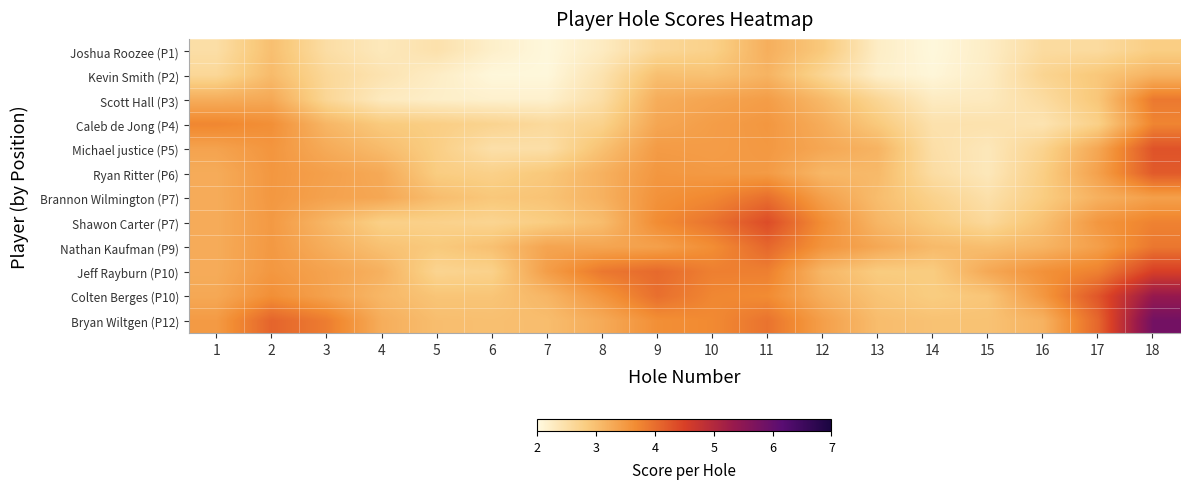

Reading left to right, extract all data points from this chart.

Joshua Roozee (P1): 1=2.5	2=3.0	3=2.5	4=2.3	5=2.5	6=2.2	7=2.0	8=2.3	9=2.6	10=2.7	11=3.2	12=2.9	13=2.2	14=2.0	15=2.2	16=2.6	17=2.6	18=2.8
Kevin Smith (P2): 1=2.6	2=3.1	3=2.6	4=2.4	5=2.2	6=2.1	7=2.0	8=2.4	9=3.0	10=3.0	11=3.2	12=2.7	13=2.2	14=2.1	15=2.2	16=2.7	17=2.9	18=3.2
Scott Hall (P3): 1=3.2	2=3.3	3=2.6	4=2.3	5=2.2	6=2.2	7=2.2	8=2.5	9=3.2	10=3.3	11=3.4	12=3.1	13=2.7	14=2.3	15=2.3	16=2.5	17=2.9	18=3.9
Caleb de Jong (P4): 1=3.7	2=3.6	3=3.1	4=2.9	5=2.8	6=2.7	7=2.6	8=2.7	9=3.3	10=3.4	11=3.5	12=3.2	13=2.9	14=2.4	15=2.4	16=2.4	17=2.8	18=3.7
Michael justice (P5): 1=3.4	2=3.5	3=3.3	4=3.1	5=2.8	6=2.5	7=2.5	8=3.0	9=3.5	10=3.4	11=3.5	12=3.3	13=3.2	14=2.5	15=2.3	16=2.7	17=3.3	18=4.3
Ryan Ritter (P6): 1=3.3	2=3.5	3=3.4	4=3.3	5=2.8	6=2.7	7=2.9	8=3.2	9=3.5	10=3.5	11=3.5	12=3.1	13=3.1	14=2.5	15=2.3	16=2.8	17=3.4	18=4.2
Brannon Wilmington (P7): 1=3.3	2=3.5	3=3.4	4=3.3	5=3.0	6=2.9	7=2.9	8=3.2	9=3.6	10=3.7	11=4.0	12=3.4	13=3.0	14=2.7	15=2.5	16=2.8	17=3.2	18=3.4
Shawon Carter (P7): 1=3.3	2=3.5	3=3.1	4=2.8	5=2.7	6=2.7	7=2.8	8=3.0	9=3.7	10=3.9	11=4.4	12=3.6	13=3.1	14=2.8	15=2.6	16=3.0	17=3.5	18=3.8
Nathan Kaufman (P9): 1=3.3	2=3.5	3=3.2	4=3.0	5=2.9	6=3.0	7=3.3	8=3.3	9=3.4	10=3.6	11=4.1	12=3.6	13=3.3	14=3.1	15=3.0	16=3.1	17=3.4	18=3.9
Jeff Rayburn (P10): 1=3.3	2=3.5	3=3.4	4=3.2	5=2.7	6=2.7	7=3.4	8=3.9	9=4.0	10=3.8	11=3.8	12=3.1	13=2.8	14=2.8	15=3.3	16=3.6	17=3.8	18=4.5
Colten Berges (P10): 1=3.3	2=3.6	3=3.4	4=3.1	5=2.9	6=2.9	7=3.1	8=3.5	9=4.0	10=3.7	11=3.7	12=3.2	13=2.9	14=2.8	15=2.9	16=3.5	17=4.3	18=5.4
Bryan Wiltgen (P12): 1=3.5	2=4.1	3=3.8	4=3.2	5=3.0	6=3.0	7=3.0	8=3.3	9=3.6	10=3.7	11=3.9	12=3.4	13=3.0	14=3.0	15=3.0	16=3.2	17=4.1	18=5.8